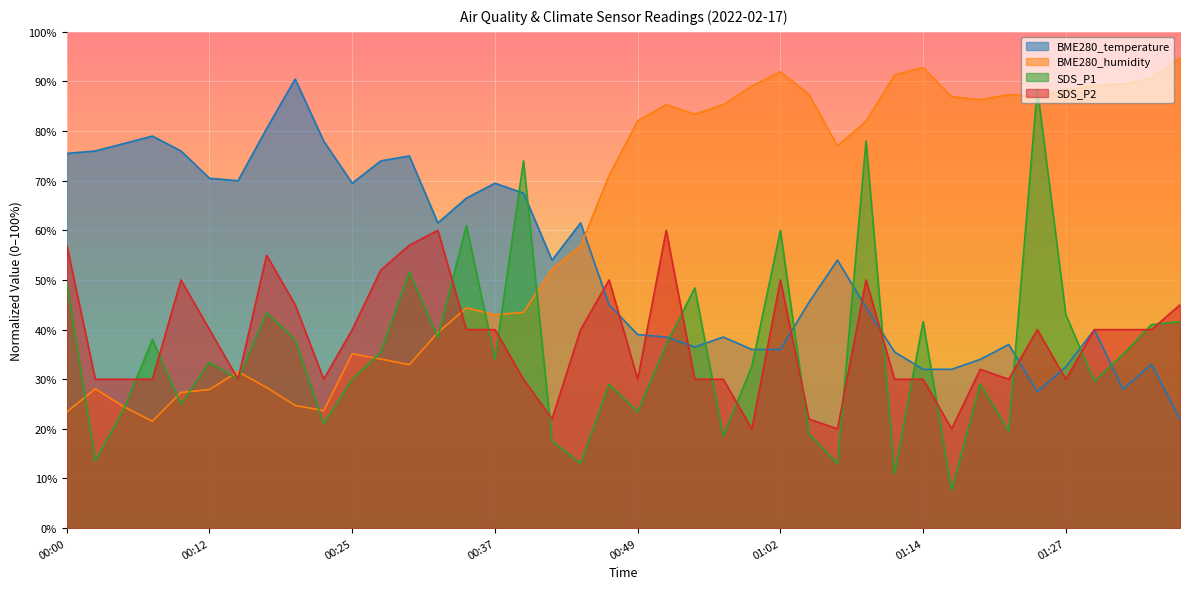

The BME280_humidity series shows 14.6 at 00:07. True or false?

False